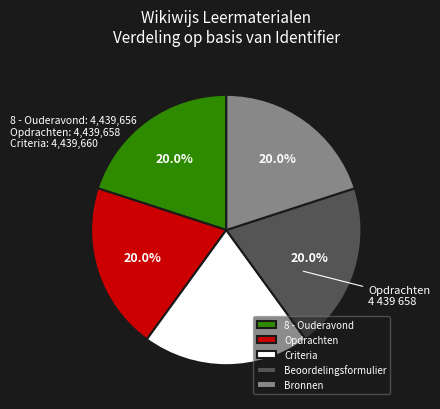

Approximately how many times larger is the value at Beoordelingsformulier compared to Bronnen?

1.0